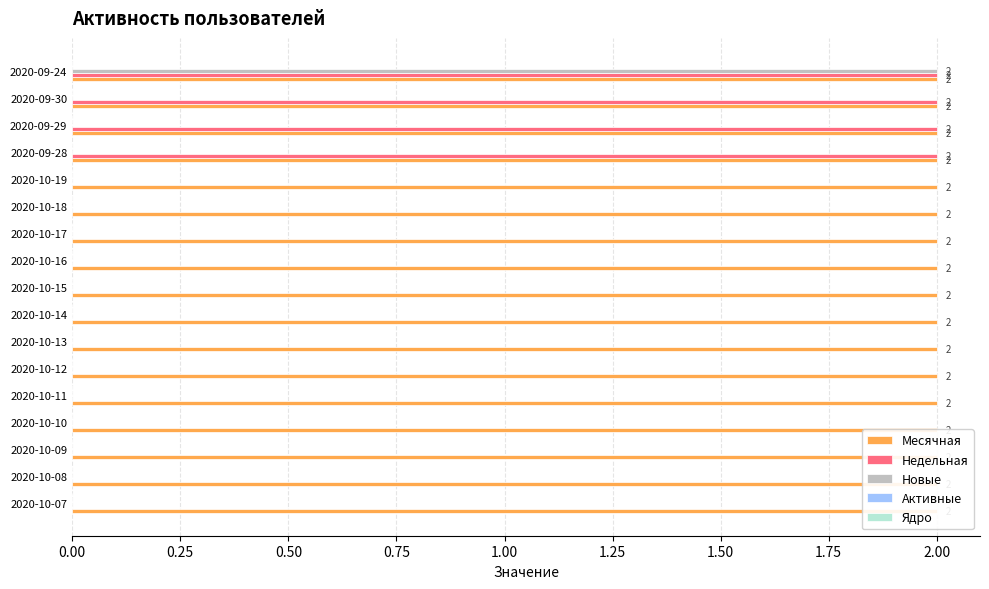

At how many categories does at least one series exceed 0?

17